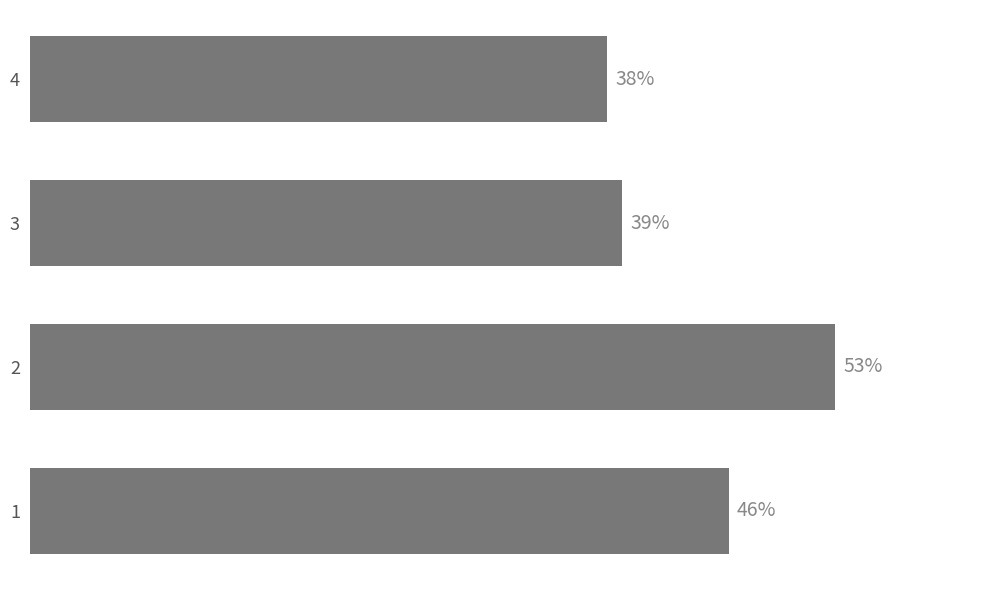

List the labels in order of value, smallest first.

4, 3, 1, 2